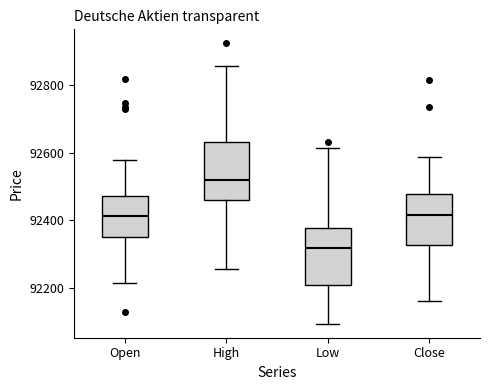

Where does the lower whisker of the box for Close end on the y-axis? The values are not printed on the chart, so give them approximately, as read against the axis.

92160